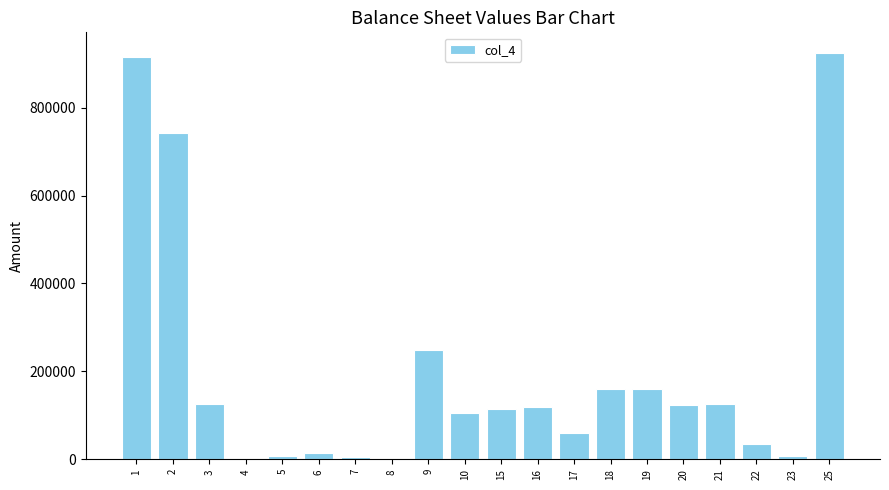

Is it true that the value at 21 is 126050?

True